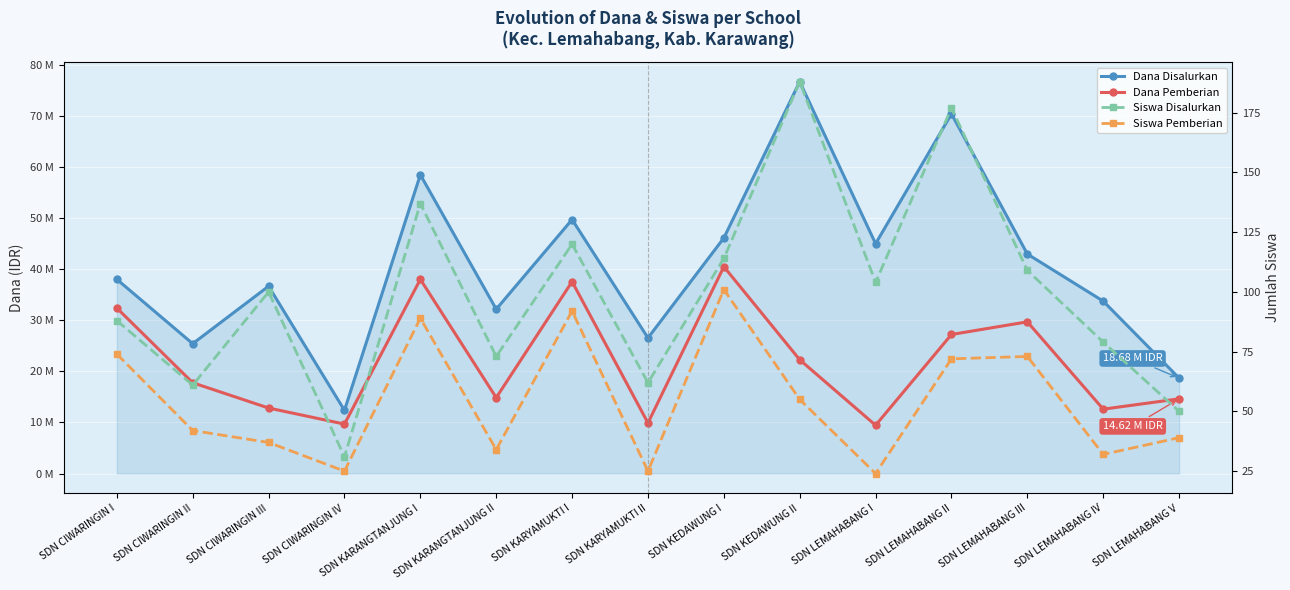

What are all the series names shown in the legend?

Dana Disalurkan, Dana Pemberian, Siswa Disalurkan, Siswa Pemberian